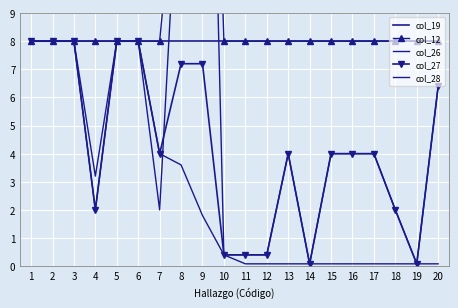

What is the sum of all col_28 values?

77.2